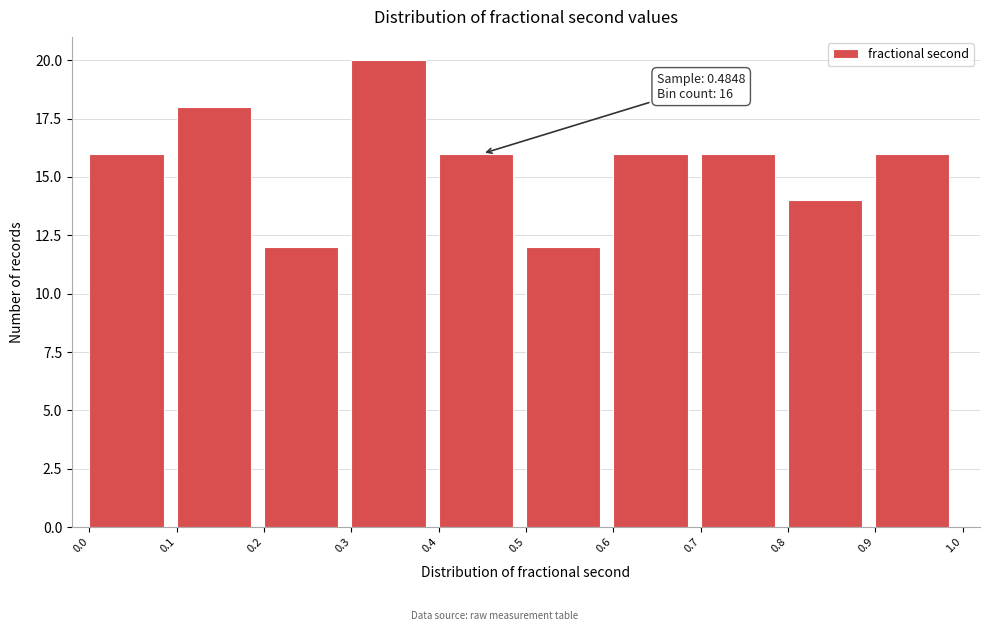

Which range on the x-axis has the tallest bar?

0.3 to 0.4